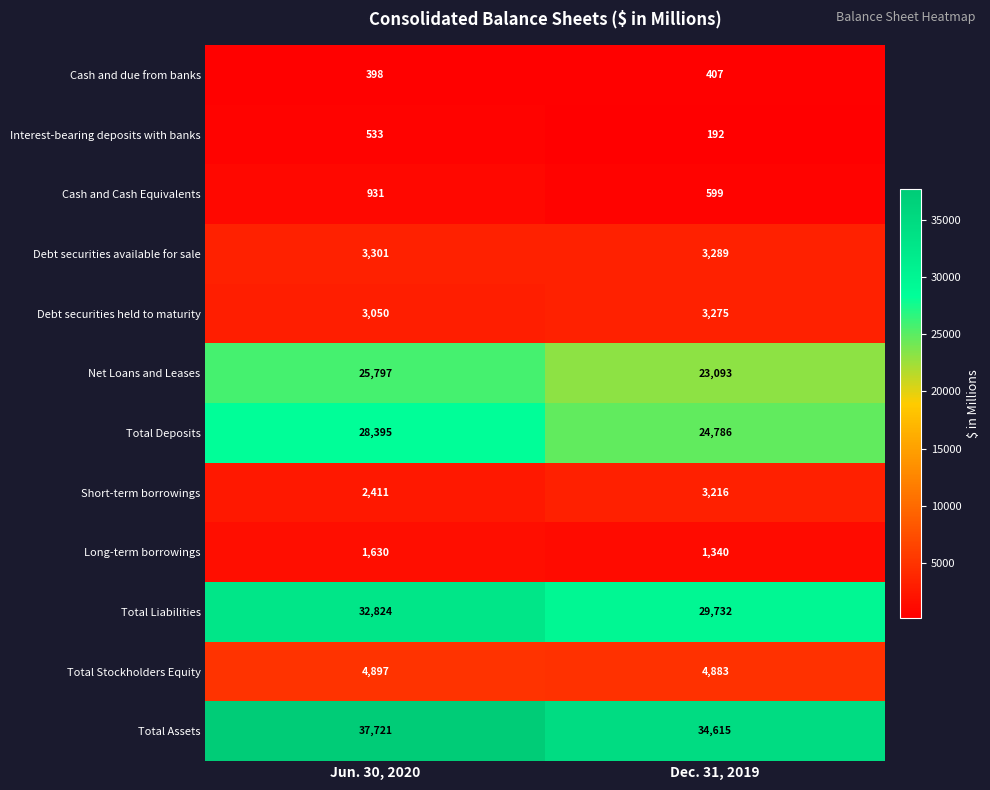

Reading left to right, list all the values displayed in this chart.

Cash and due from banks: Jun. 30, 2020=398	Dec. 31, 2019=407
Interest-bearing deposits with banks: Jun. 30, 2020=533	Dec. 31, 2019=192
Cash and Cash Equivalents: Jun. 30, 2020=931	Dec. 31, 2019=599
Debt securities available for sale: Jun. 30, 2020=3301	Dec. 31, 2019=3289
Debt securities held to maturity: Jun. 30, 2020=3050	Dec. 31, 2019=3275
Net Loans and Leases: Jun. 30, 2020=25797	Dec. 31, 2019=23093
Total Deposits: Jun. 30, 2020=28395	Dec. 31, 2019=24786
Short-term borrowings: Jun. 30, 2020=2411	Dec. 31, 2019=3216
Long-term borrowings: Jun. 30, 2020=1630	Dec. 31, 2019=1340
Total Liabilities: Jun. 30, 2020=32824	Dec. 31, 2019=29732
Total Stockholders Equity: Jun. 30, 2020=4897	Dec. 31, 2019=4883
Total Assets: Jun. 30, 2020=37721	Dec. 31, 2019=34615